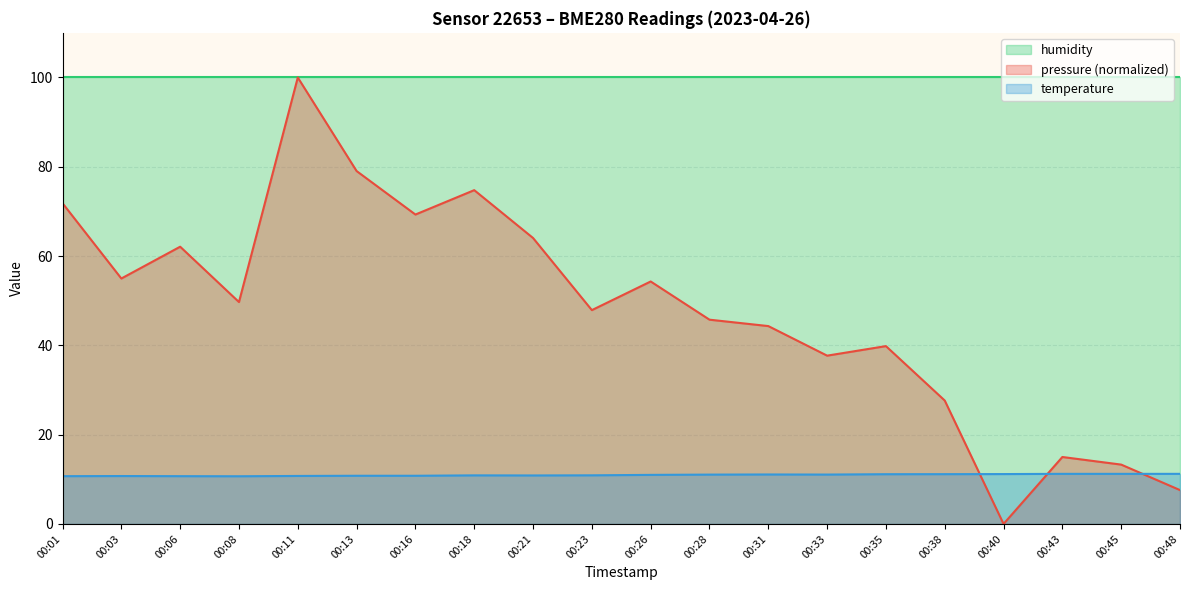

Between 00:35 and 00:21, which is larger?

00:21